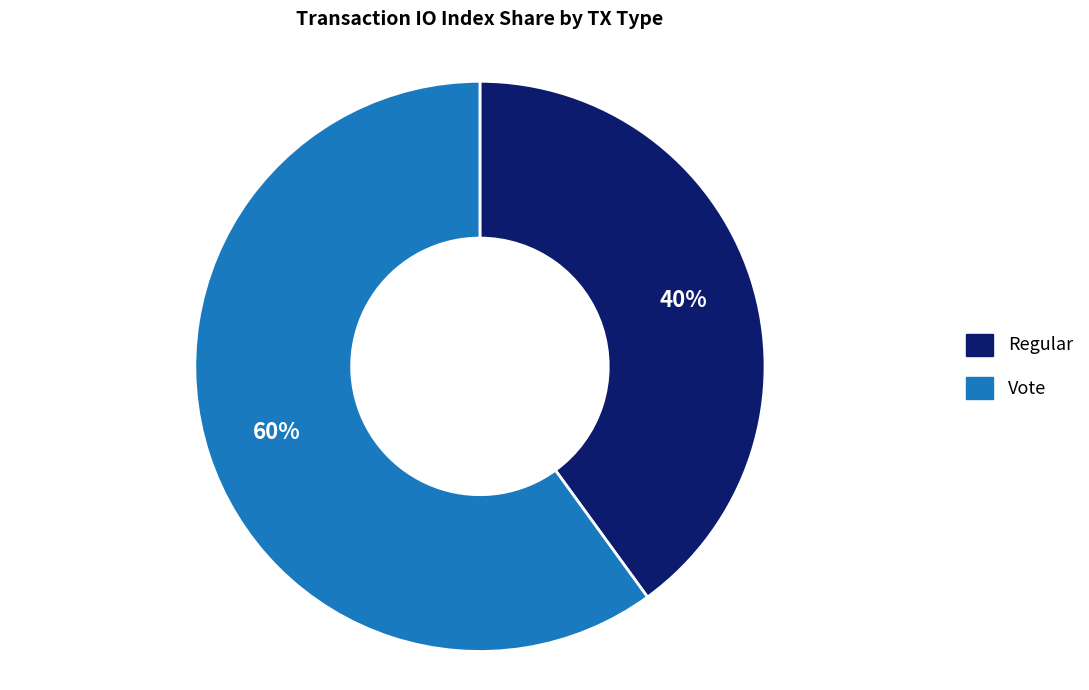

Is it true that Vote is 60% of the pie?

True